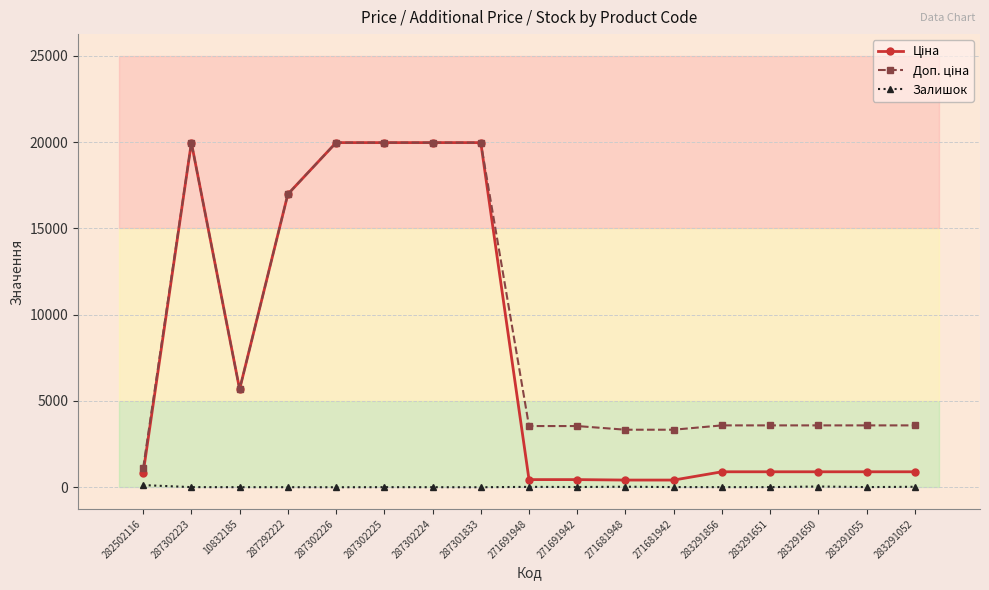

How many values in the Залишок series are below 7?

6